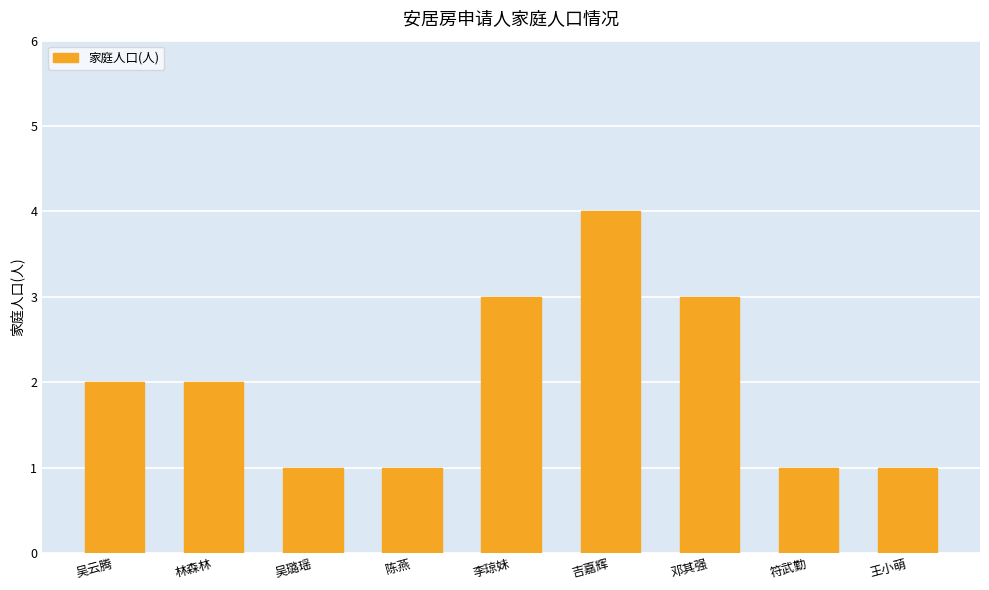

Approximately how many times larger is the value at 陈燕 compared to 符武勤?

1.0